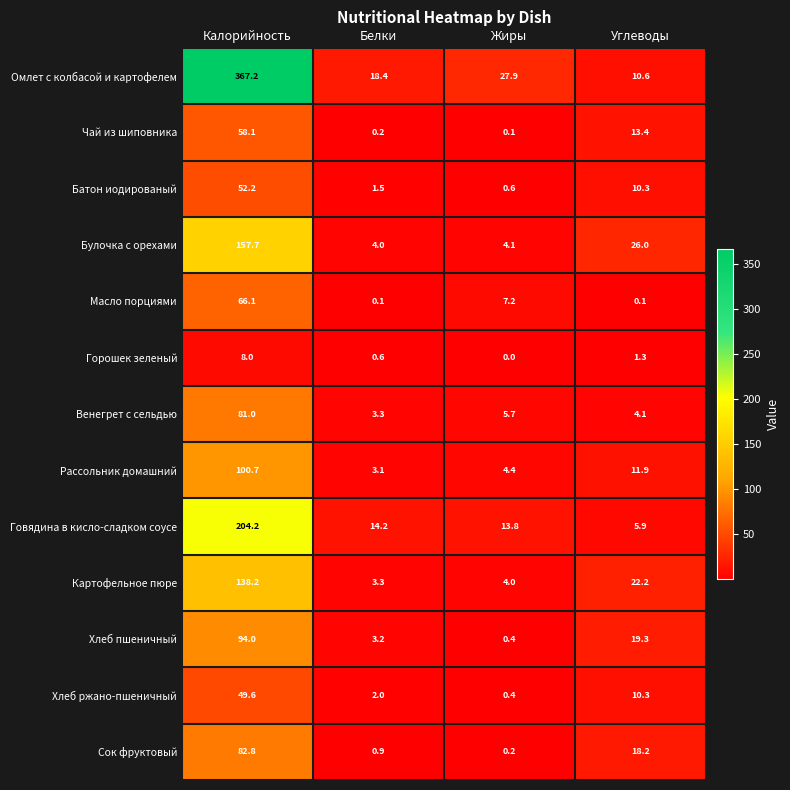

Which series has the largest total across all categories?

Омлет с колбасой и картофелем